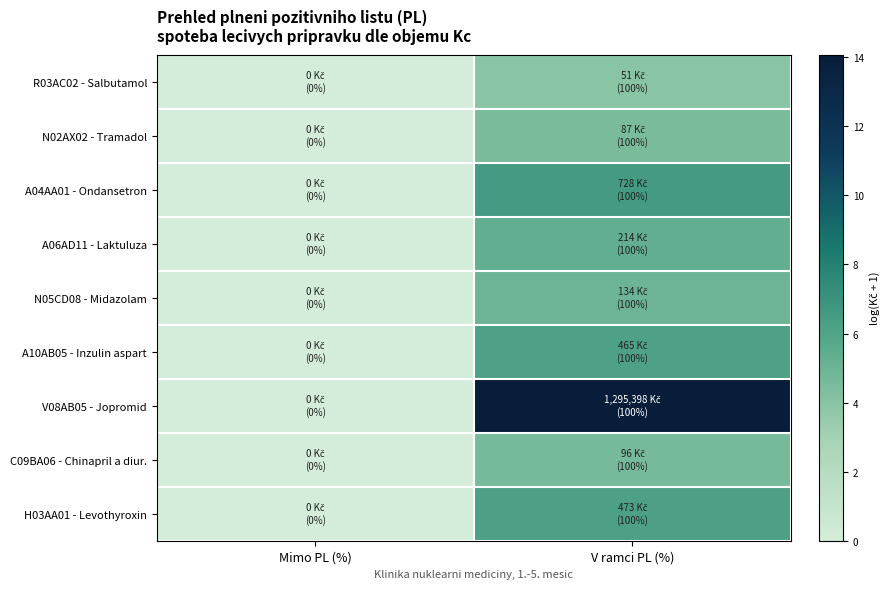

Which series changed the most between Mimo PL (%) and V ramci PL (%)?

V08AB05 - Jopromid